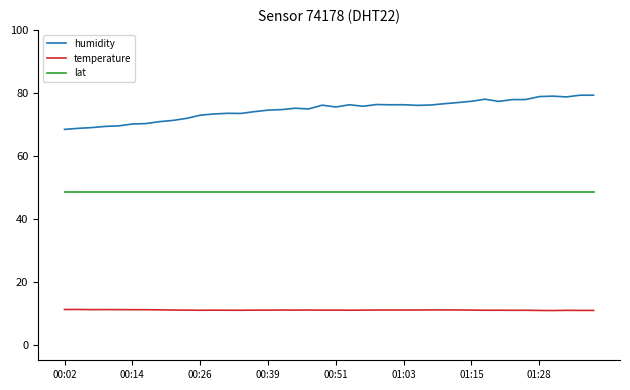

List the series in order of their peak value, lowest first.

temperature, lat, humidity